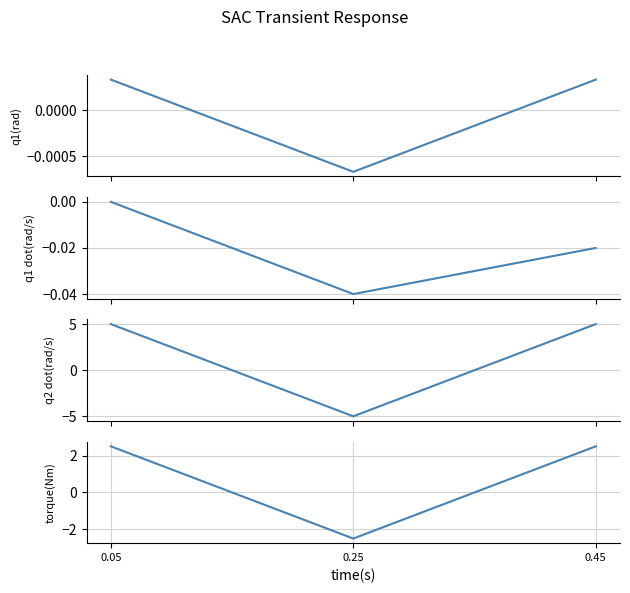

List the labels in order of Dublin Core:Date Created value, largest first.

0.05, 0.45, 0.25